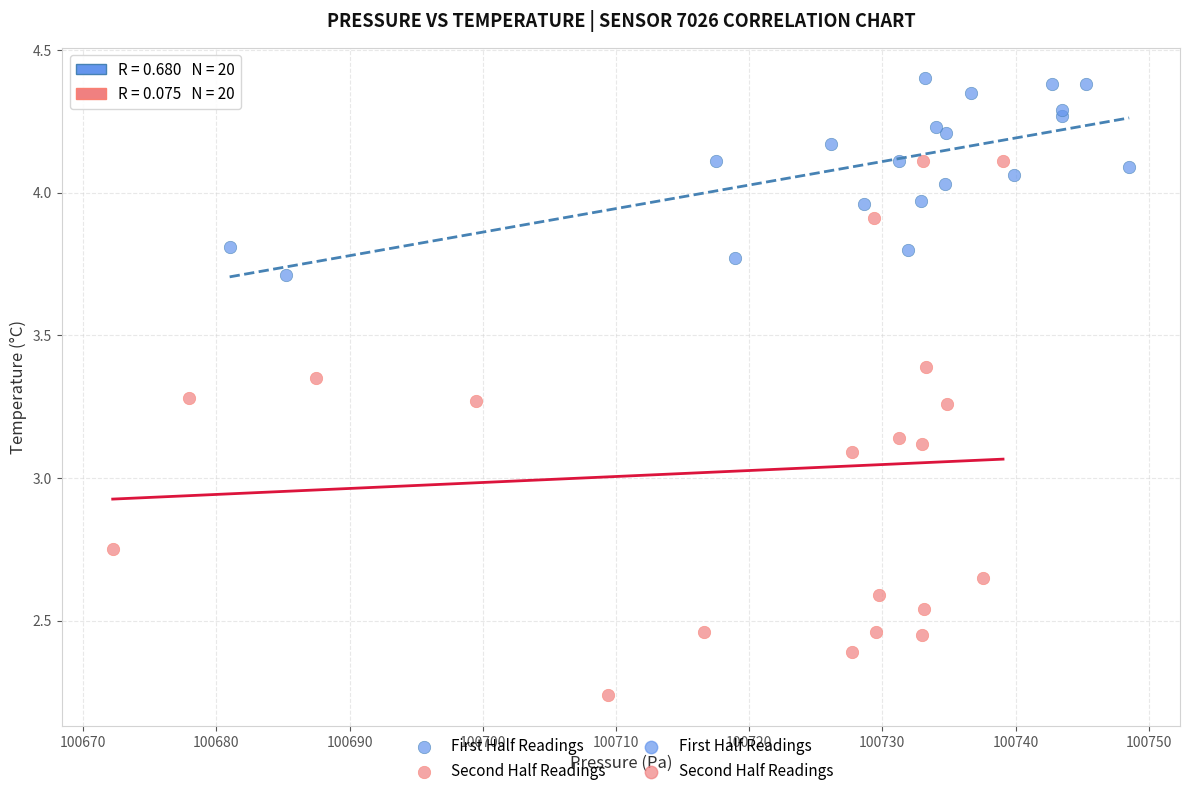

Which series contains the highest Y value?

First Half Readings